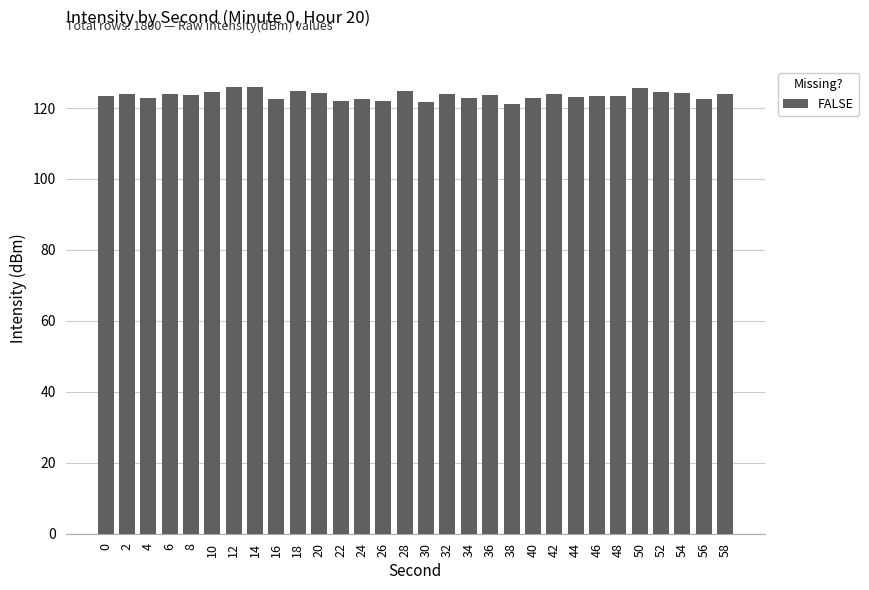

What is the difference between the second highest and second lowest values?

4.2